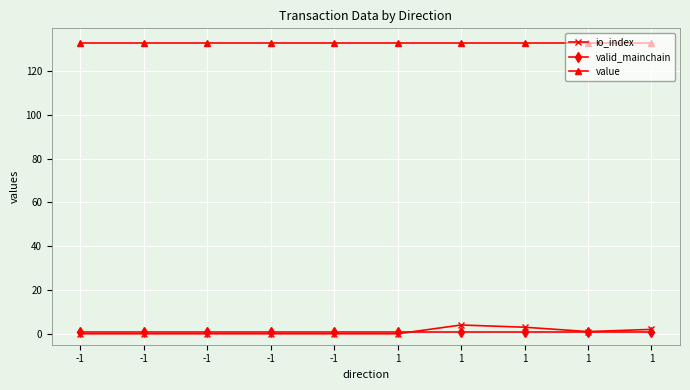

How many series are shown in this chart?

3